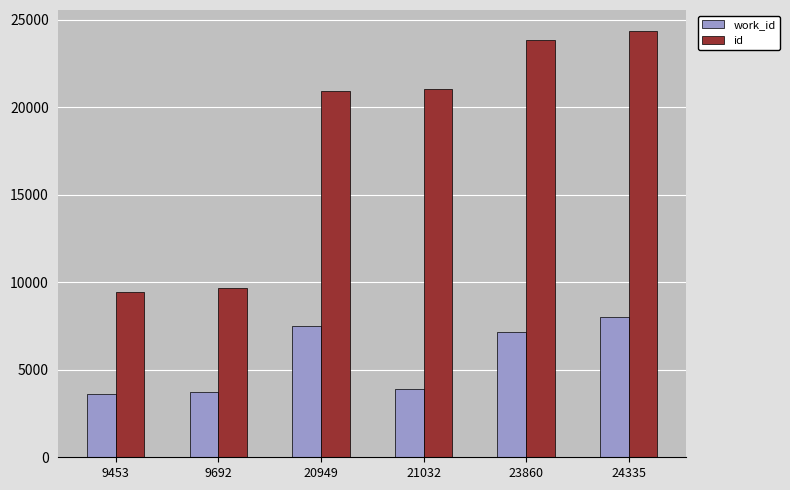

What is the sum of the work_id values at 9453 and 24335?

11624